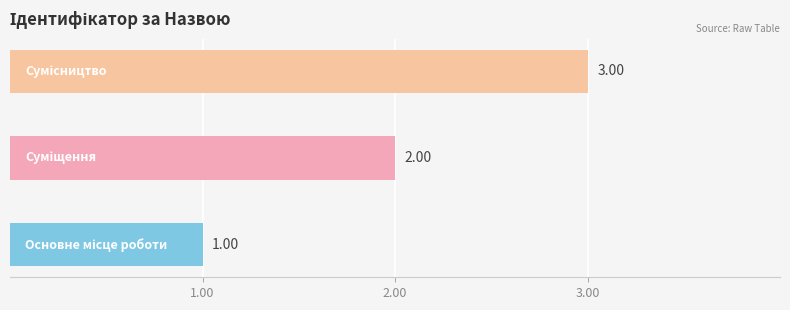

What is the sum of all values?

6